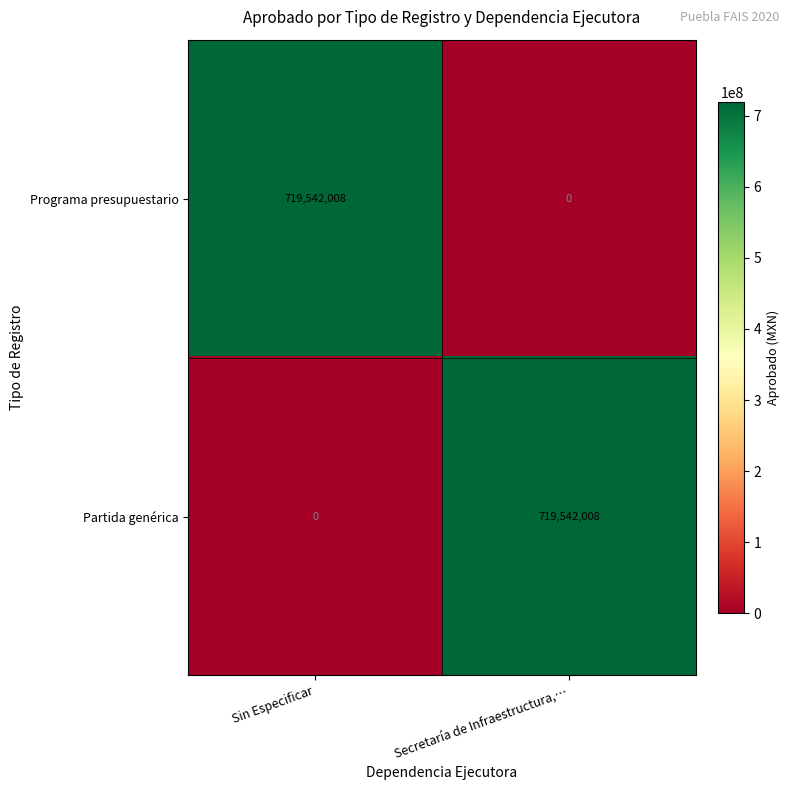

At how many categories does at least one series exceed 186065070?

2